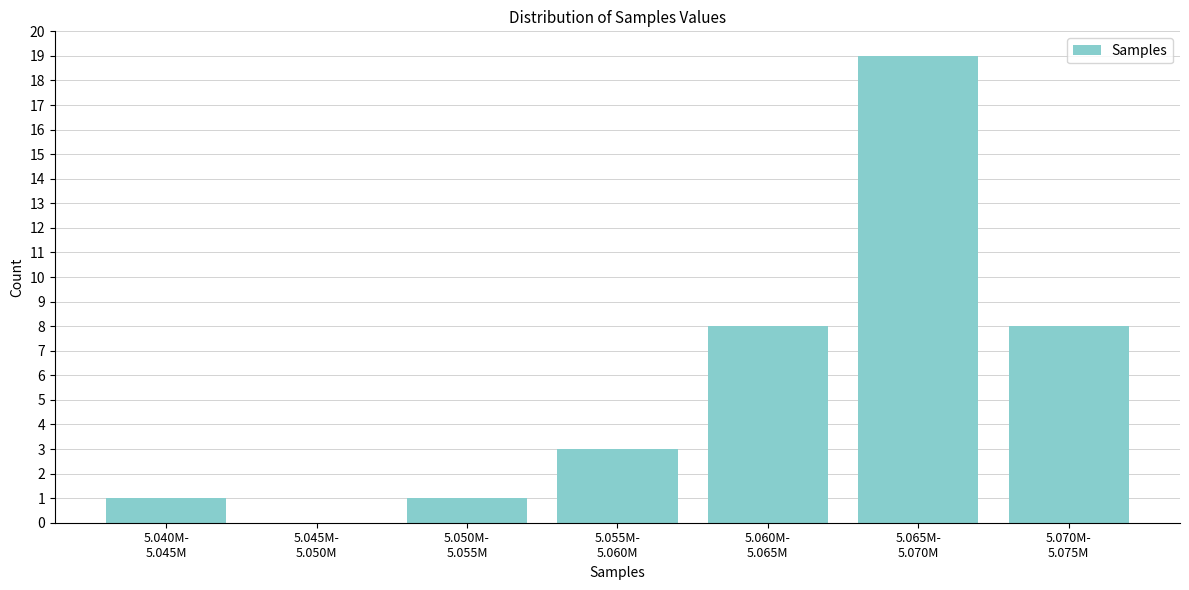

What is the maximum value shown in the chart?

19